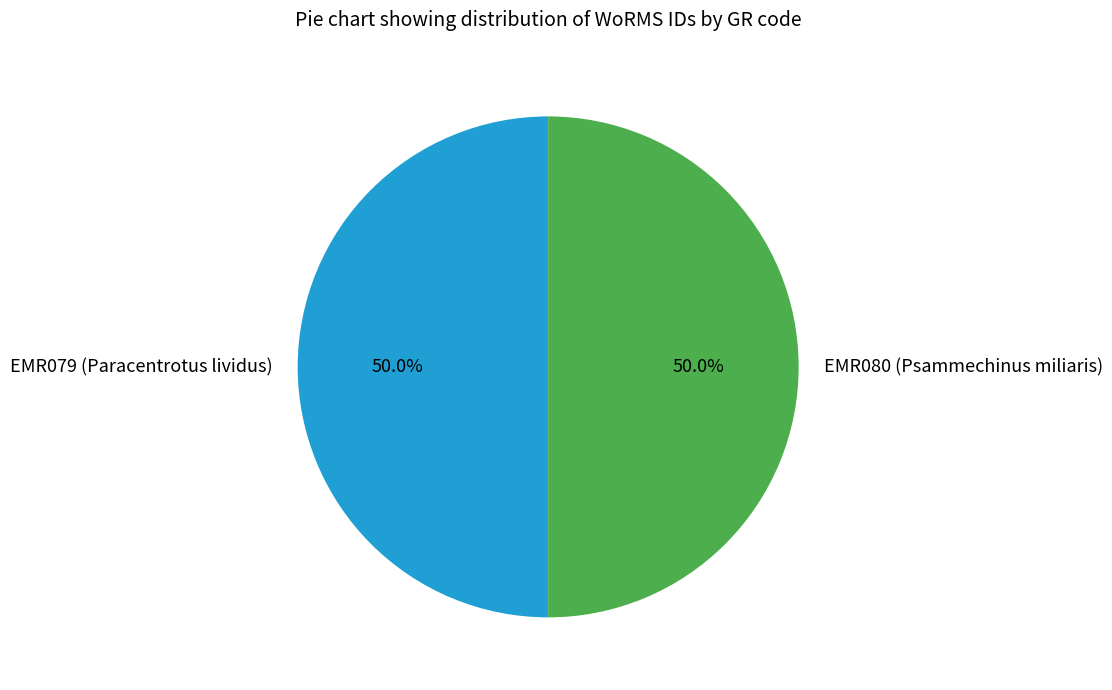

Approximately how many times larger is the value at EMR080 (Psammechinus miliaris) compared to EMR079 (Paracentrotus lividus)?

1.0